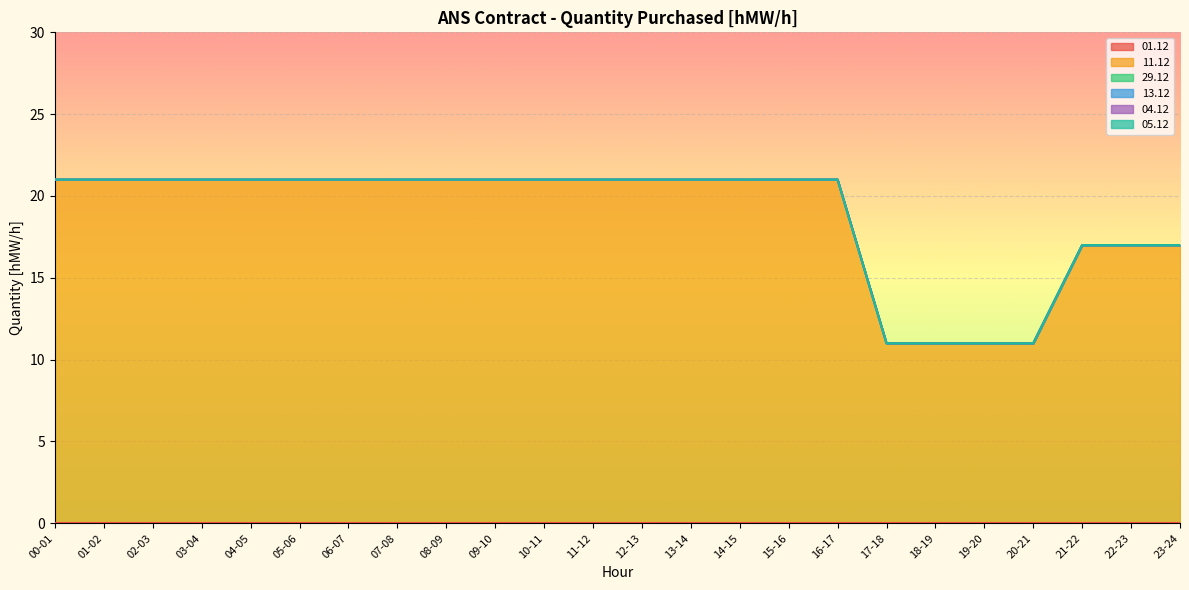

True or false: 29.12 and 11.12 cross at least once.

False